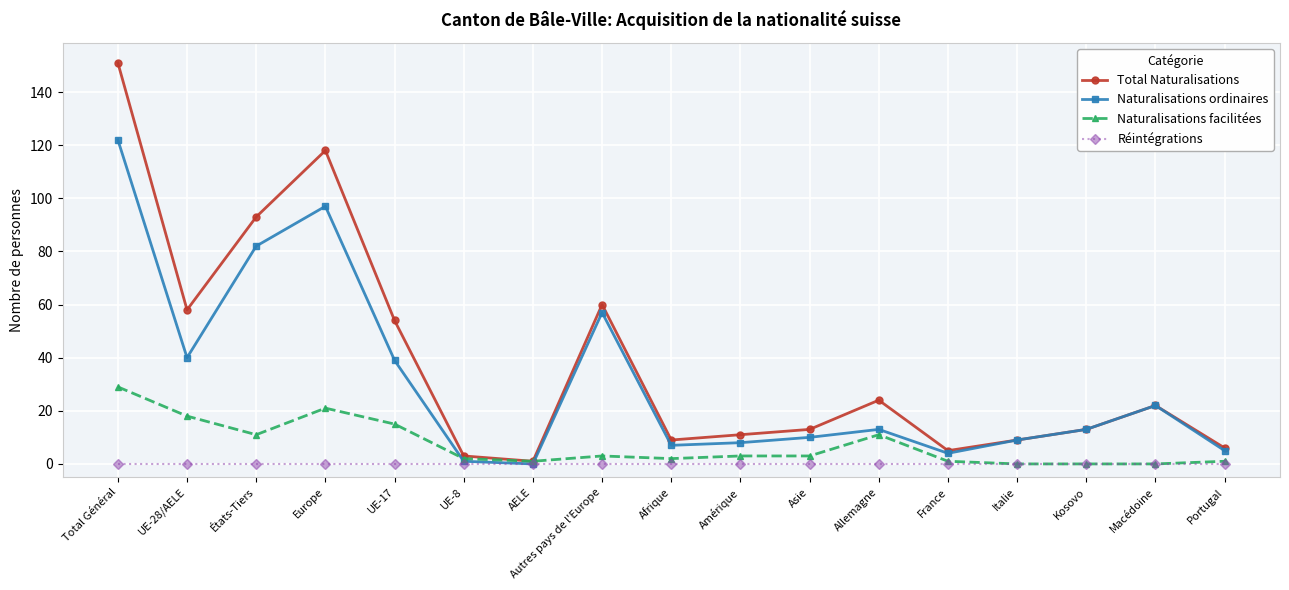

How many lines are shown in the chart?

4